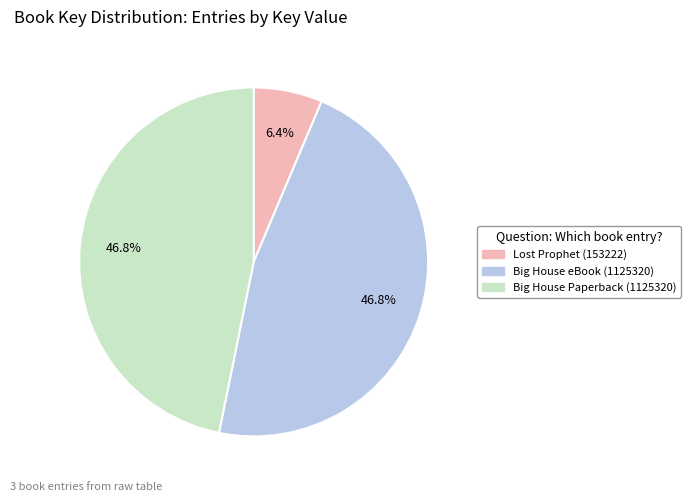

What percentage is NOT represented by Big House Paperback (1125320)?

53.2%